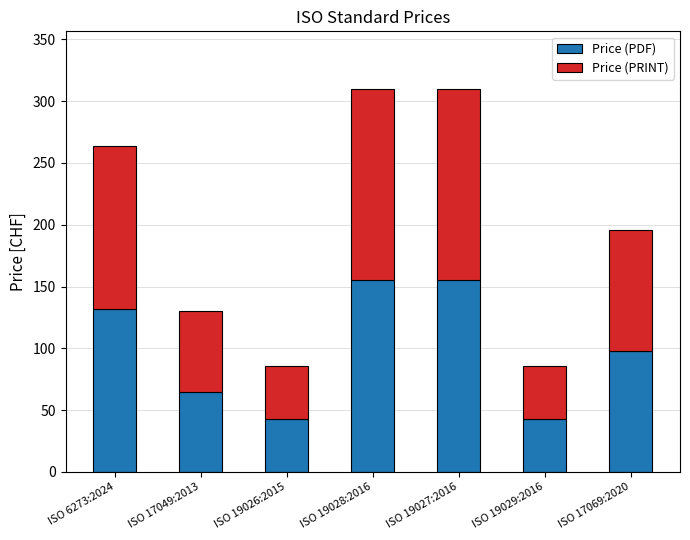

Reading left to right, what are the values for Price (PDF)?

ISO 6273:2024=132	ISO 17049:2013=65	ISO 19026:2015=43	ISO 19028:2016=155	ISO 19027:2016=155	ISO 19029:2016=43	ISO 17069:2020=98